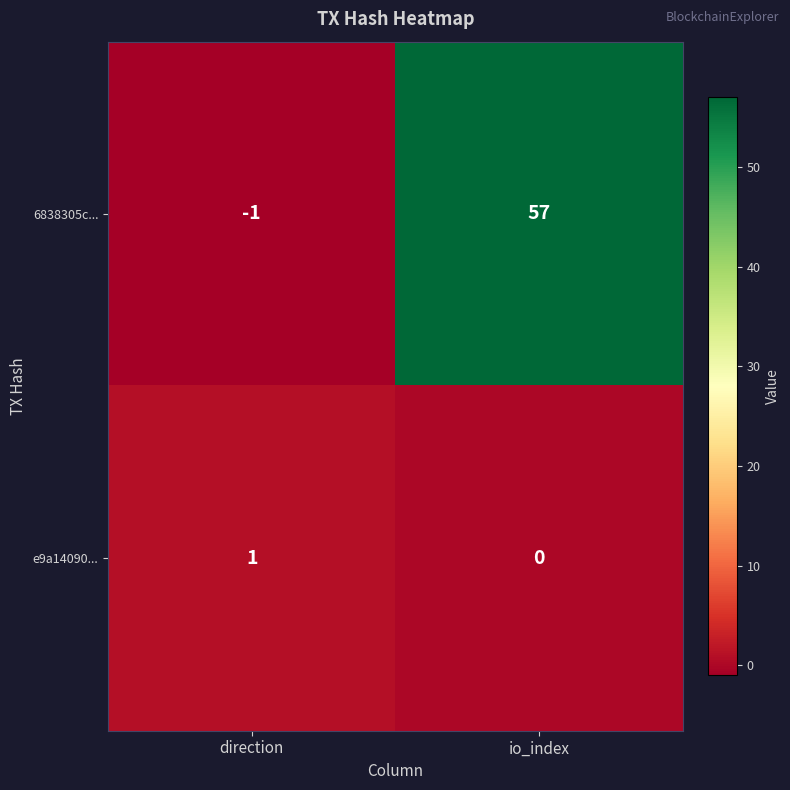

Count the number of categories in the chart.

2